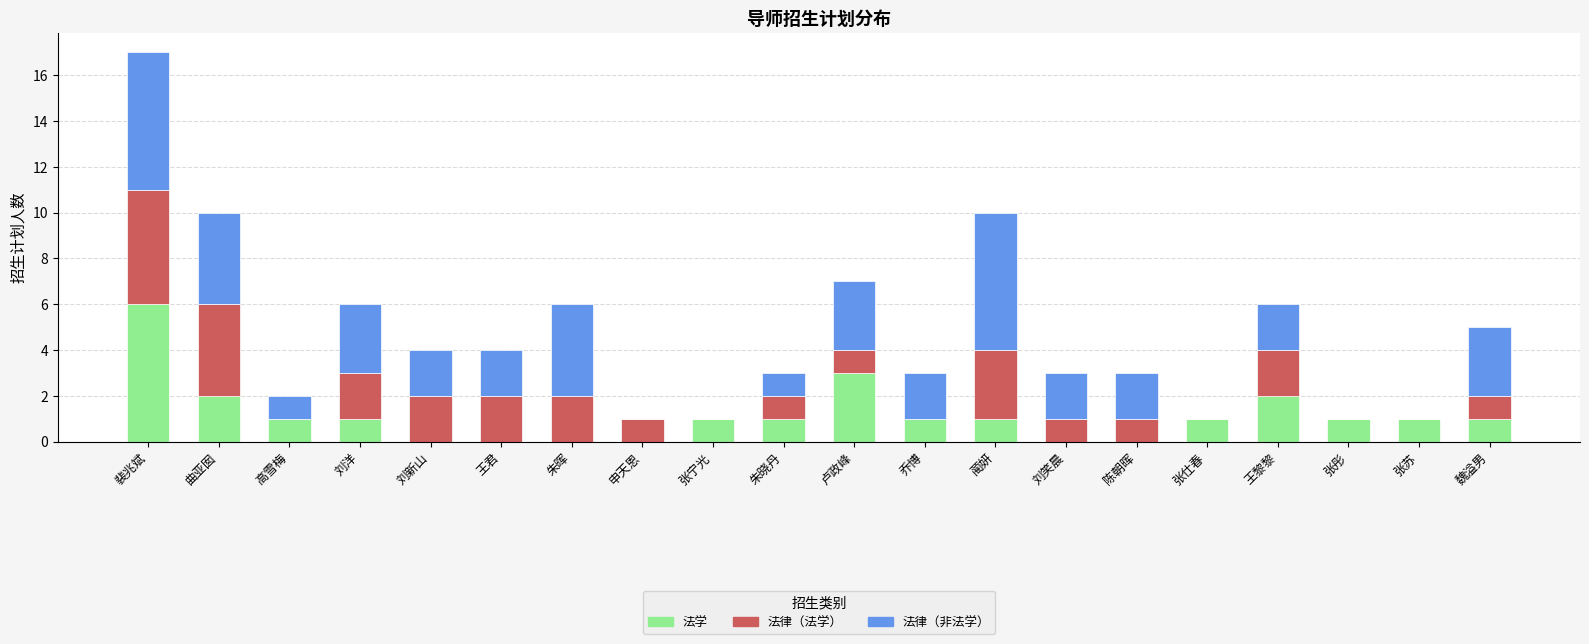

What is the highest value of the 法学 series?

6